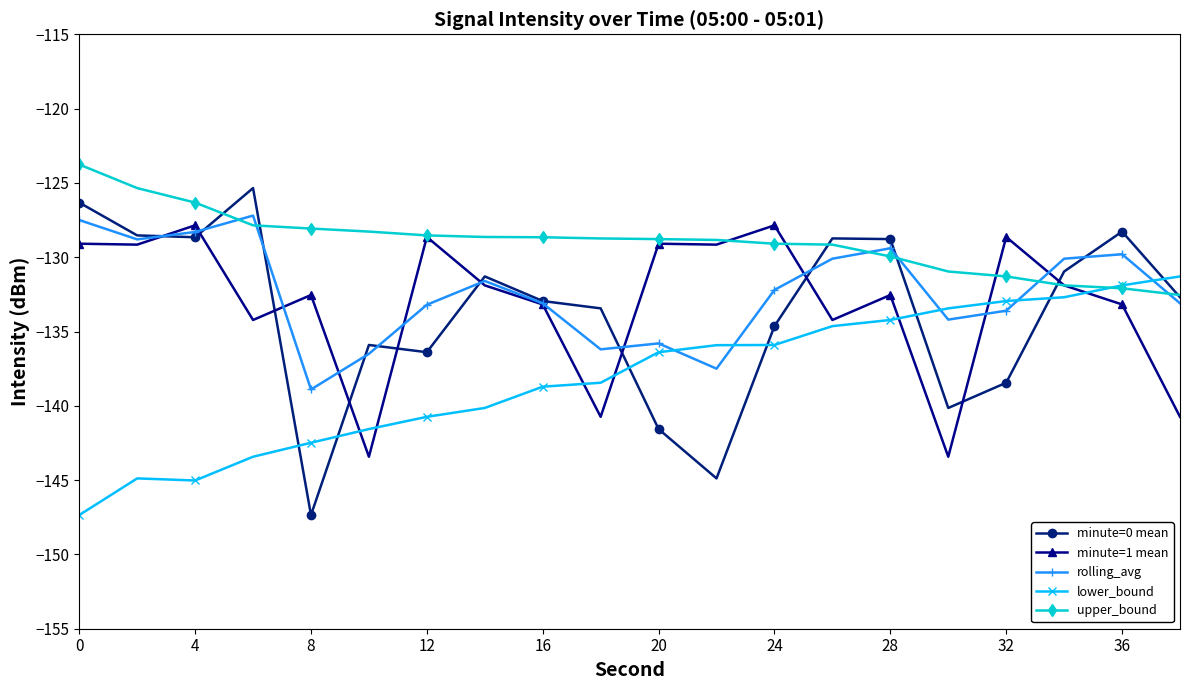

Which series has the largest total across all categories?

upper_bound